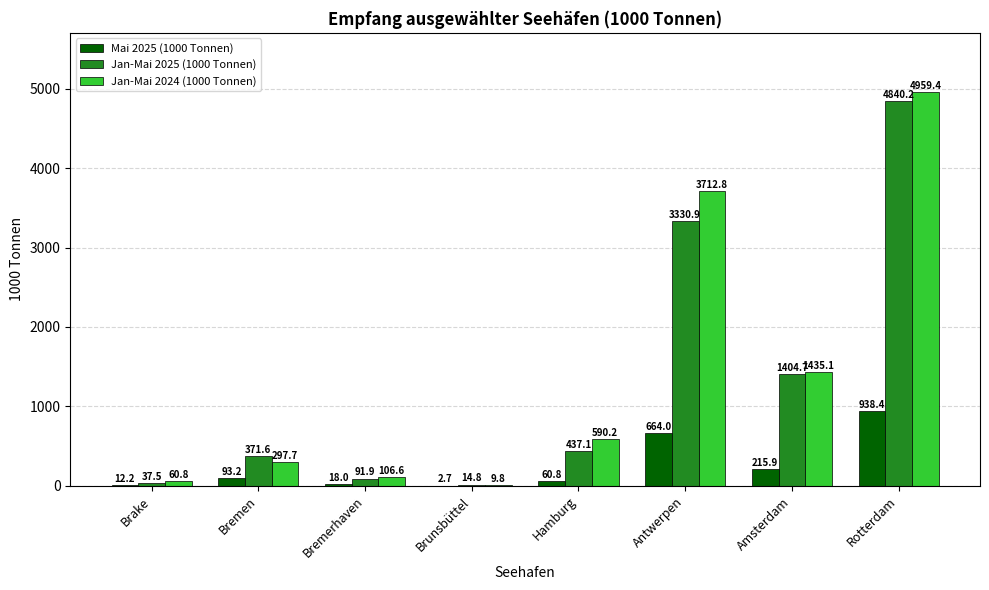

Which series has the largest range (max minus min)?

Jan-Mai 2024 (1000 Tonnen)